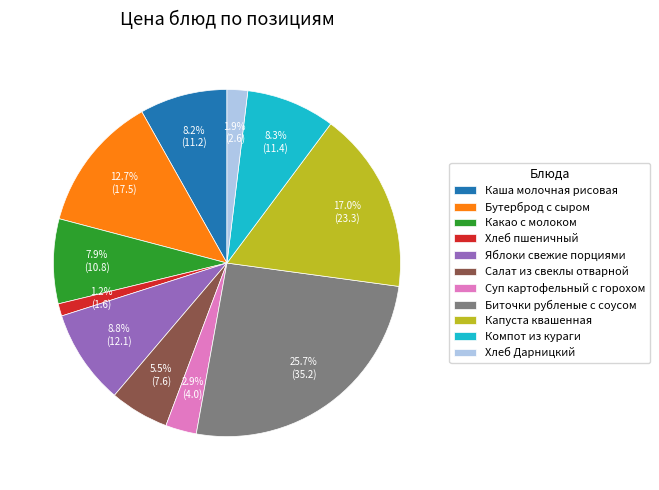

Which category has the biggest portion of the pie?

Биточки рубленые с соусом